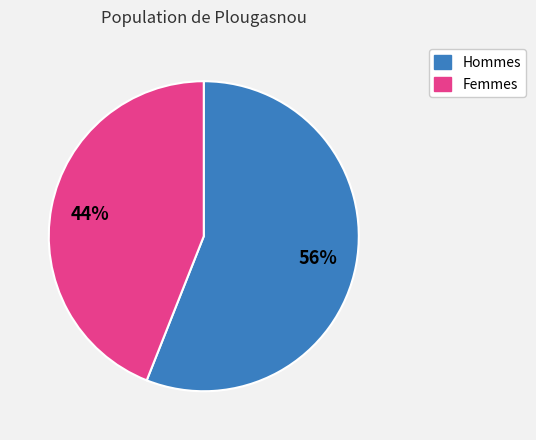

To the nearest percent, what is the average slice percentage?

50%